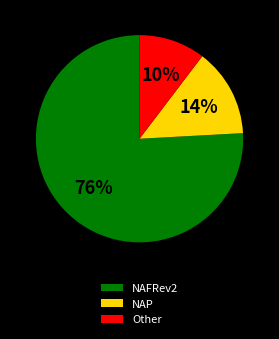

Which category has the smallest portion of the pie?

Other